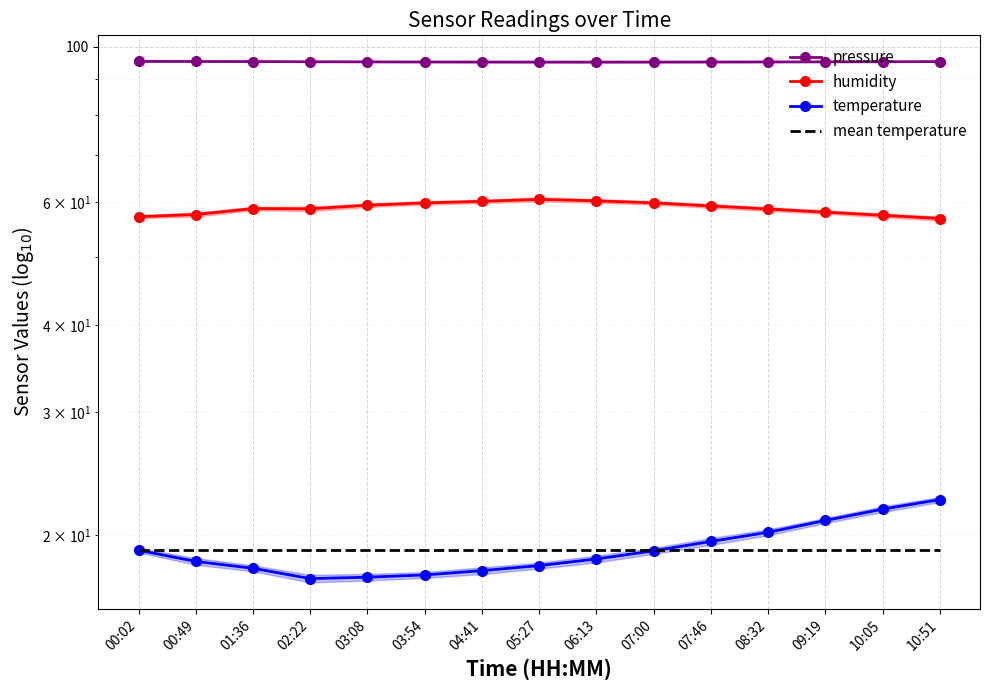

Reading left to right, transcribe all the data shown in this chart.

pressure: 00:02=95.3	00:49=95.3	01:36=95.3	02:22=95.2	03:08=95.2	03:54=95.1	04:41=95.1	05:27=95.1	06:13=95.1	07:00=95.1	07:46=95.1	08:32=95.2	09:19=95.2	10:05=95.2	10:51=95.3
humidity: 00:02=57.1	00:49=57.5	01:36=58.7	02:22=58.6	03:08=59.3	03:54=59.8	04:41=60.1	05:27=60.5	06:13=60.2	07:00=59.8	07:46=59.2	08:32=58.6	09:19=58.0	10:05=57.4	10:51=56.8
temperature: 00:02=19.0	00:49=18.4	01:36=17.9	02:22=17.3	03:08=17.4	03:54=17.6	04:41=17.8	05:27=18.1	06:13=18.5	07:00=19.0	07:46=19.6	08:32=20.2	09:19=21.0	10:05=21.8	10:51=22.5
mean temperature: 00:02=19.1	00:49=19.1	01:36=19.1	02:22=19.1	03:08=19.1	03:54=19.1	04:41=19.1	05:27=19.1	06:13=19.1	07:00=19.1	07:46=19.1	08:32=19.1	09:19=19.1	10:05=19.1	10:51=19.1